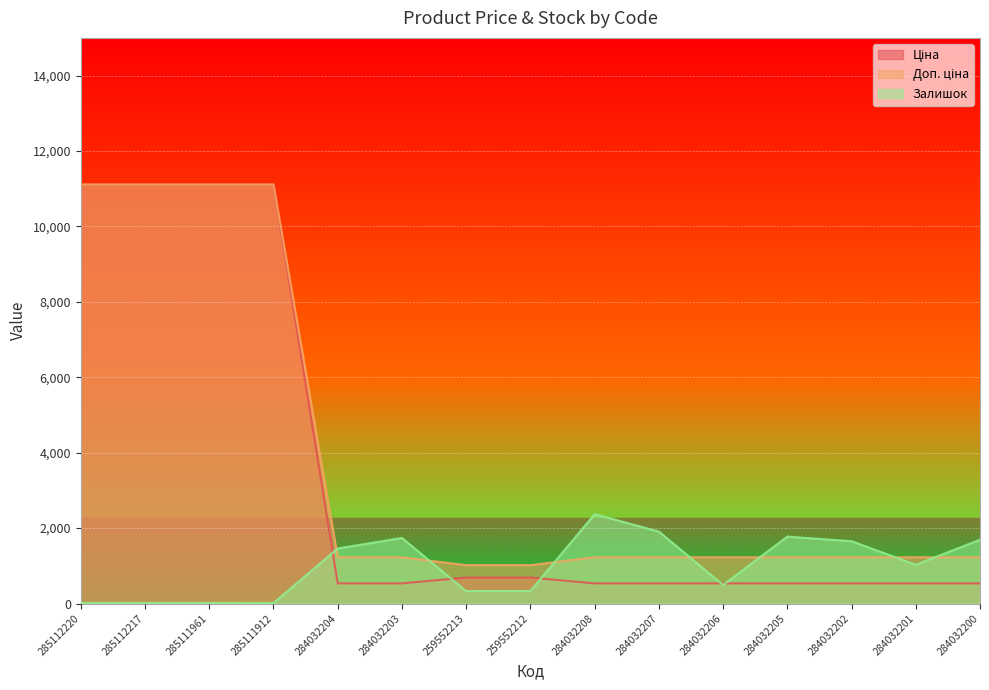

Rank the series by their average value, from lowest to highest.

Залишок, Ціна, Доп. ціна